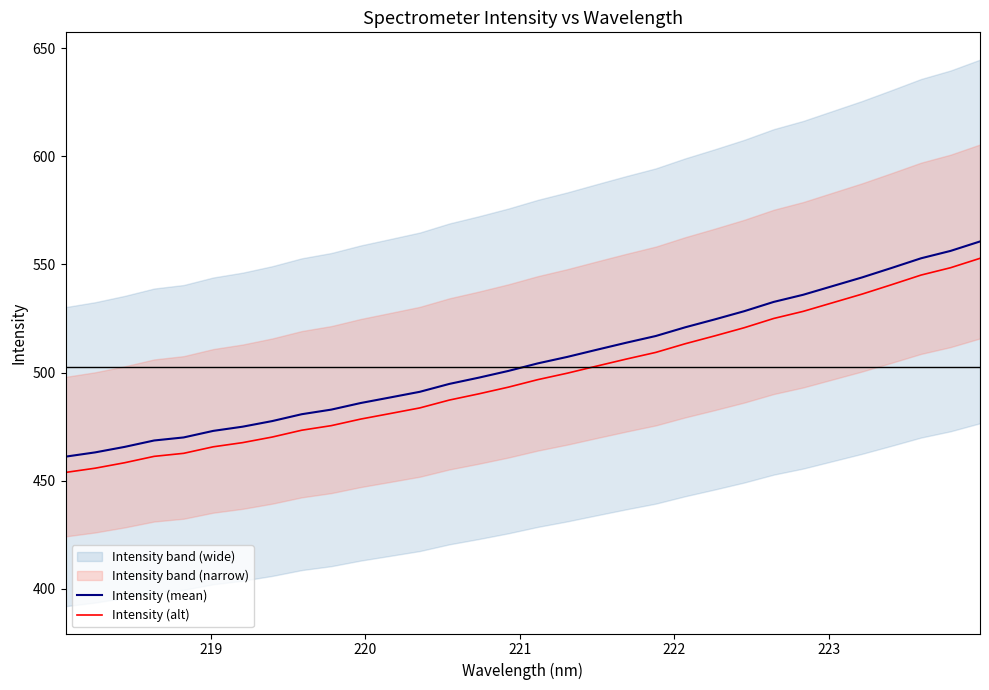

What is the minimum value for Intensity (mean)?

461.1